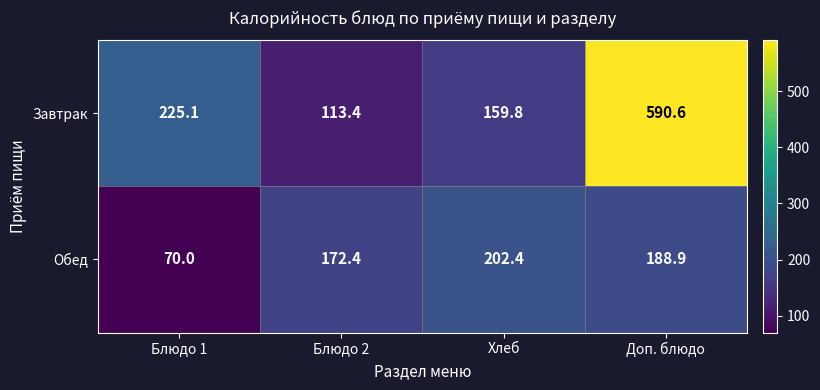

The value of Обед at Блюдо 2 is 102.4. True or false?

False